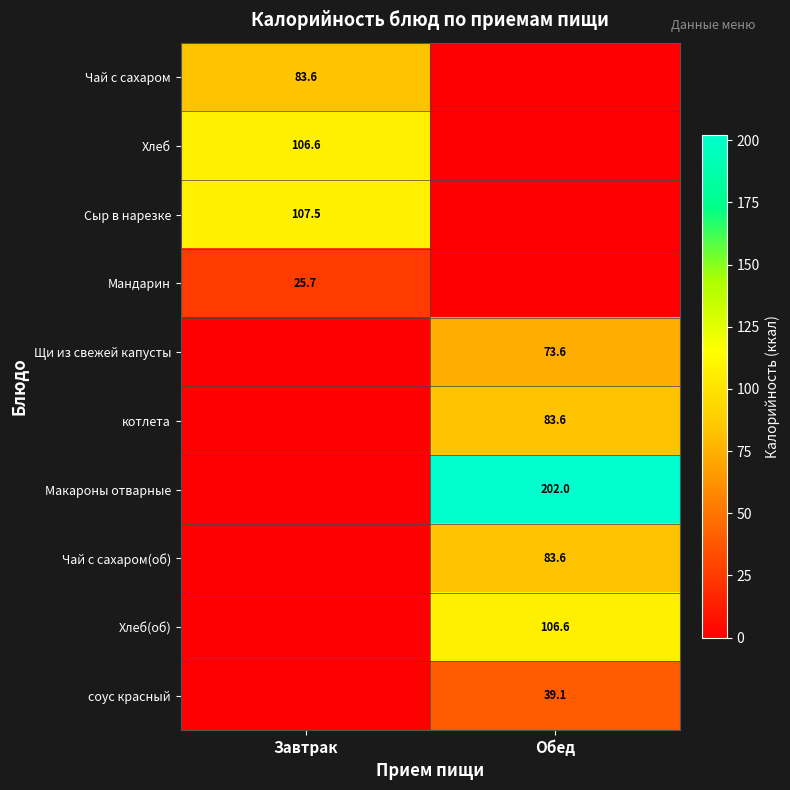

Count the number of categories in the chart.

2